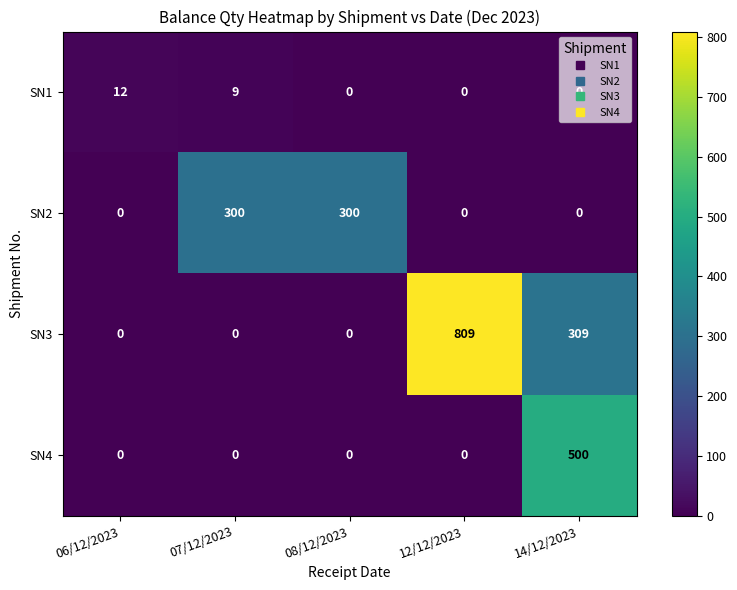

Read the SN1 value at 06/12/2023, to the nearest 10.

10